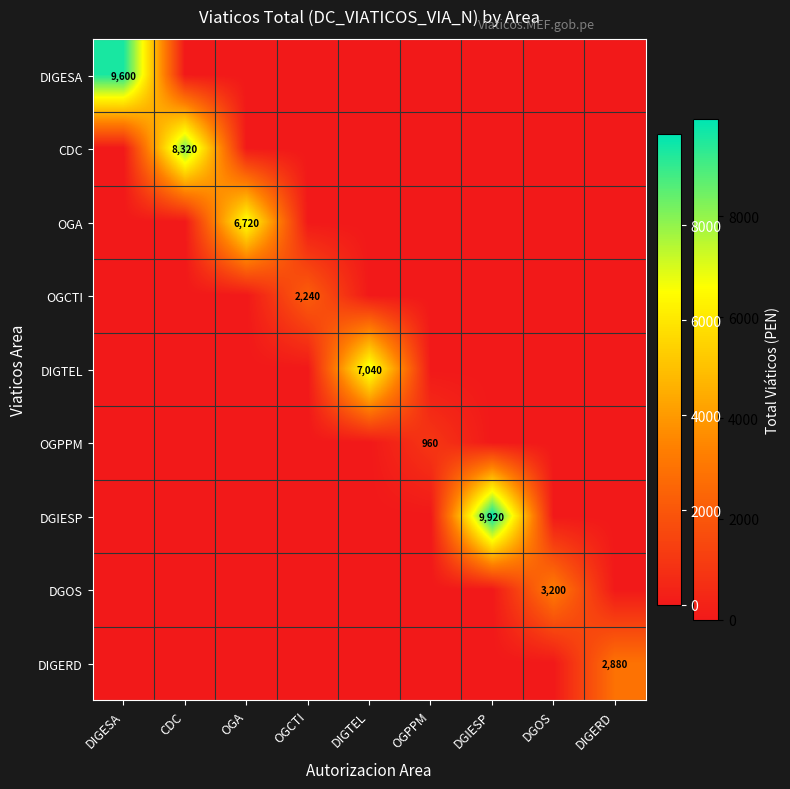

The DGIESP series shows 9920 at DGIESP. True or false?

True